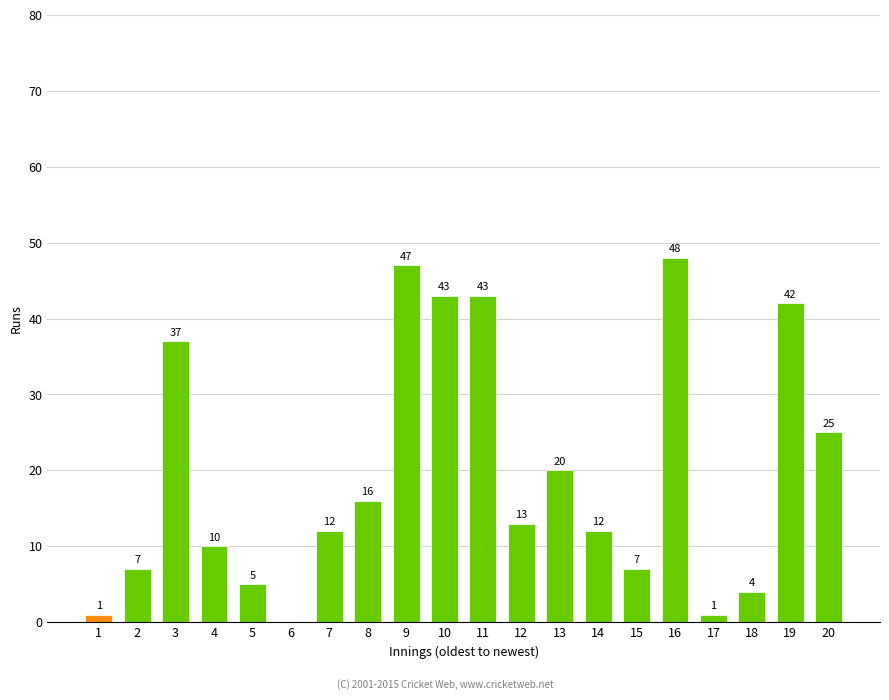

At which label is the value closest to 24?

20